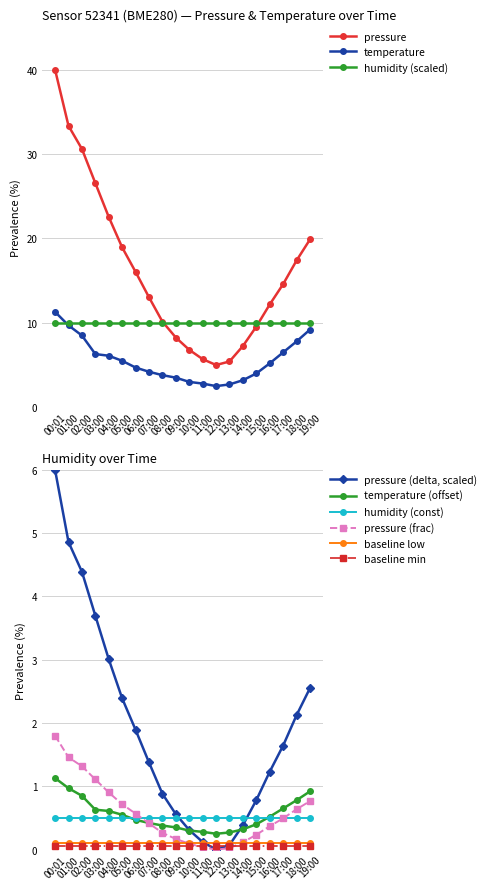

Where is the first local minimum for temperature?

12:00